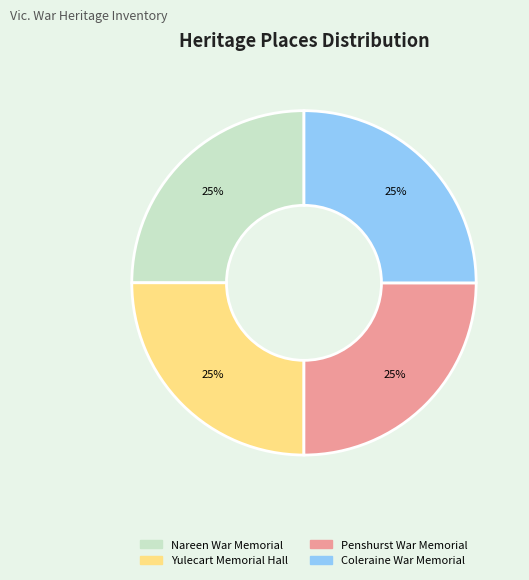

What is the ratio of the value at Coleraine War Memorial to the value at Yulecart Memorial Hall?

1.0